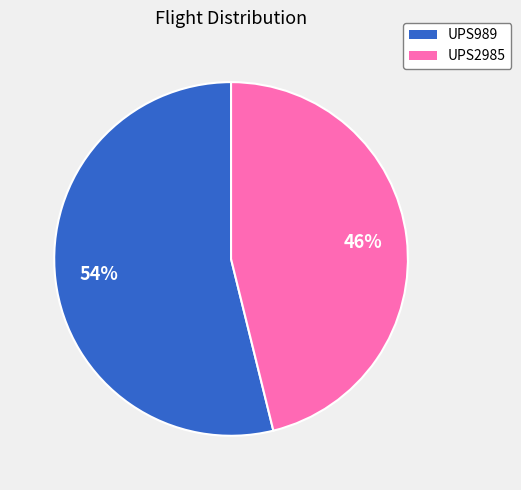

Does UPS2985 account for over 50% of the chart?

No